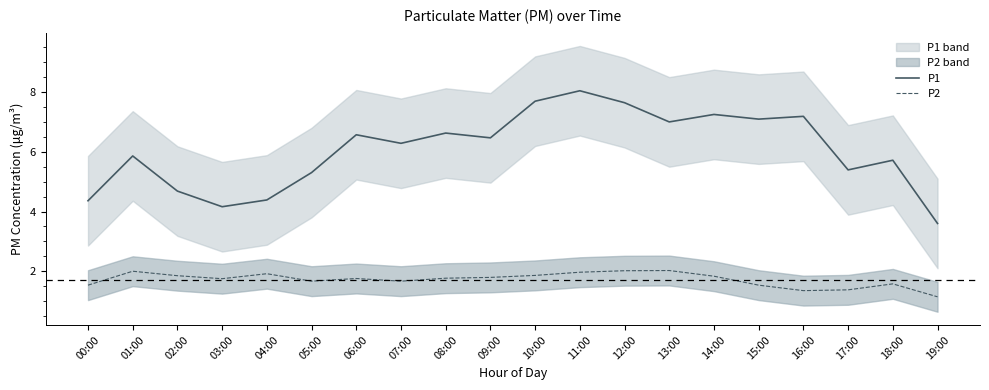

What is the sum of all P2 values?

34.4